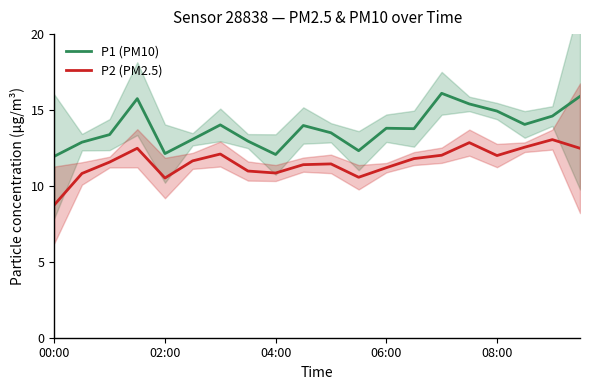

At which label does P2 (PM2.5) reach its minimum?

00:00